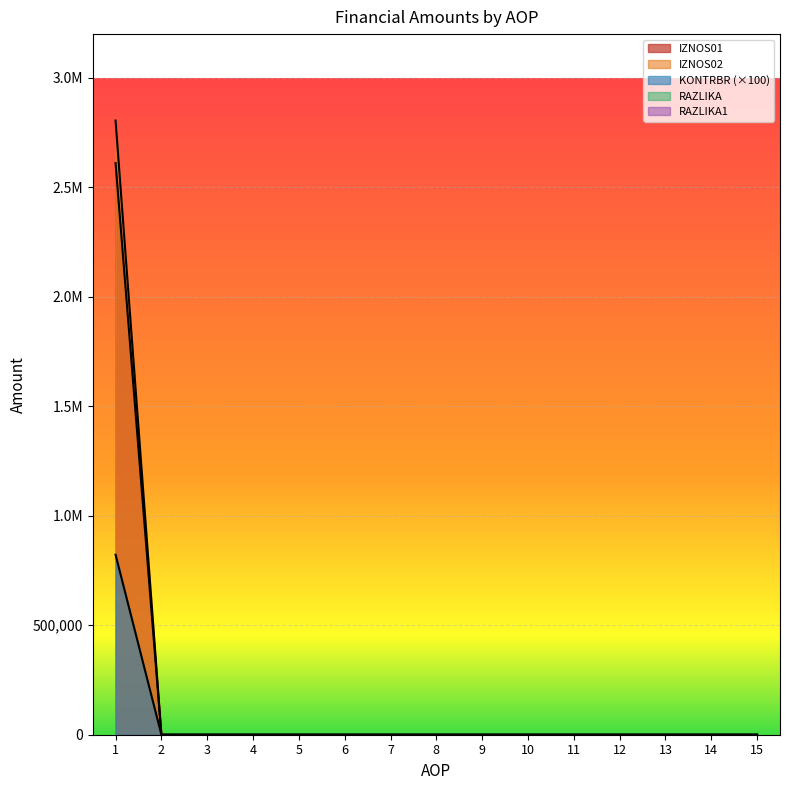

At which label does IZNOS02 reach its peak?

1